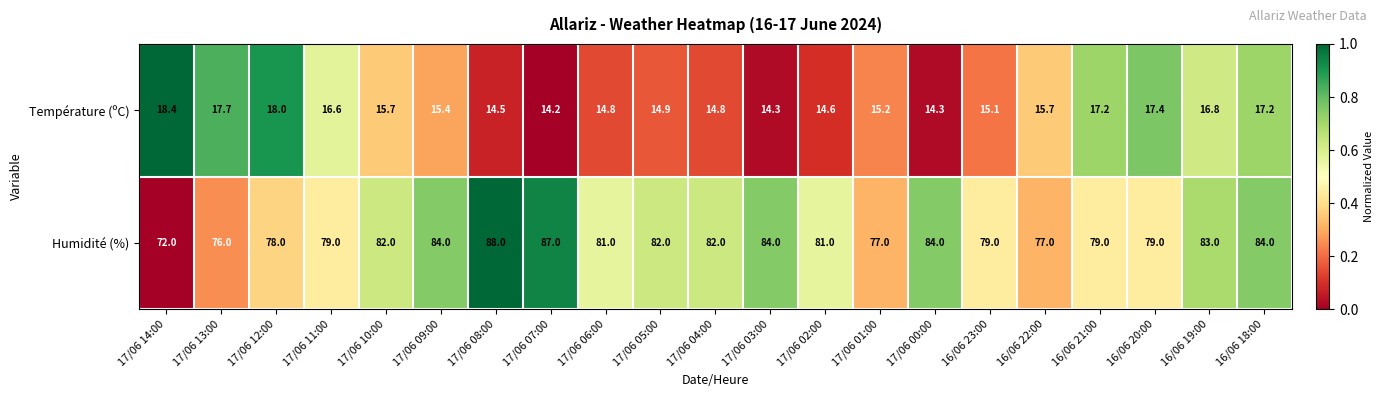

What is the spread (max minus min) of values at 17/06 13:00?

58.3